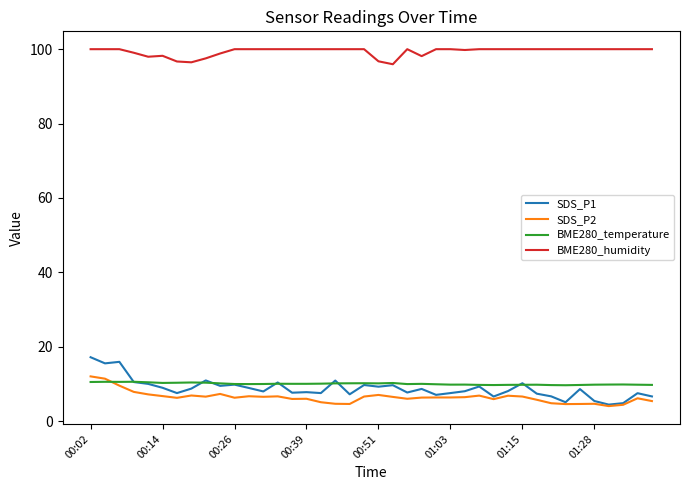

Which series has the largest total across all categories?

BME280_humidity